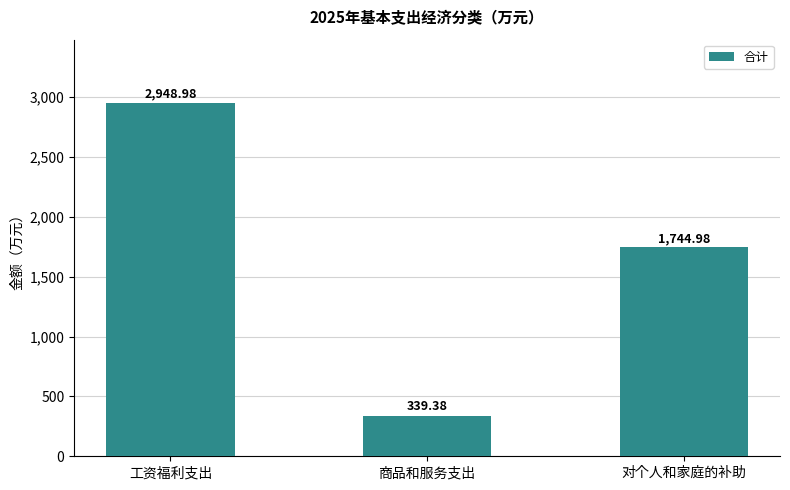

Reading left to right, list all the values displayed in this chart.

2949.0	339.4	1745.0